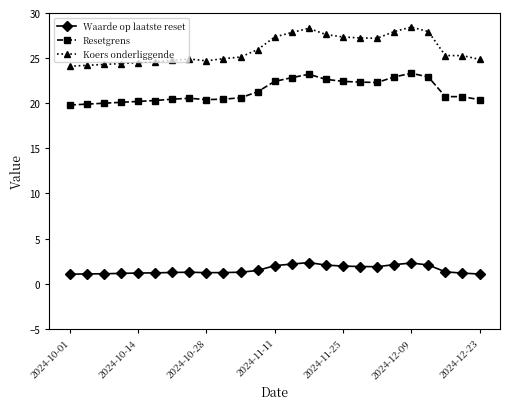

What are all the series names shown in the legend?

Waarde op laatste reset, Resetgrens, Koers onderliggende